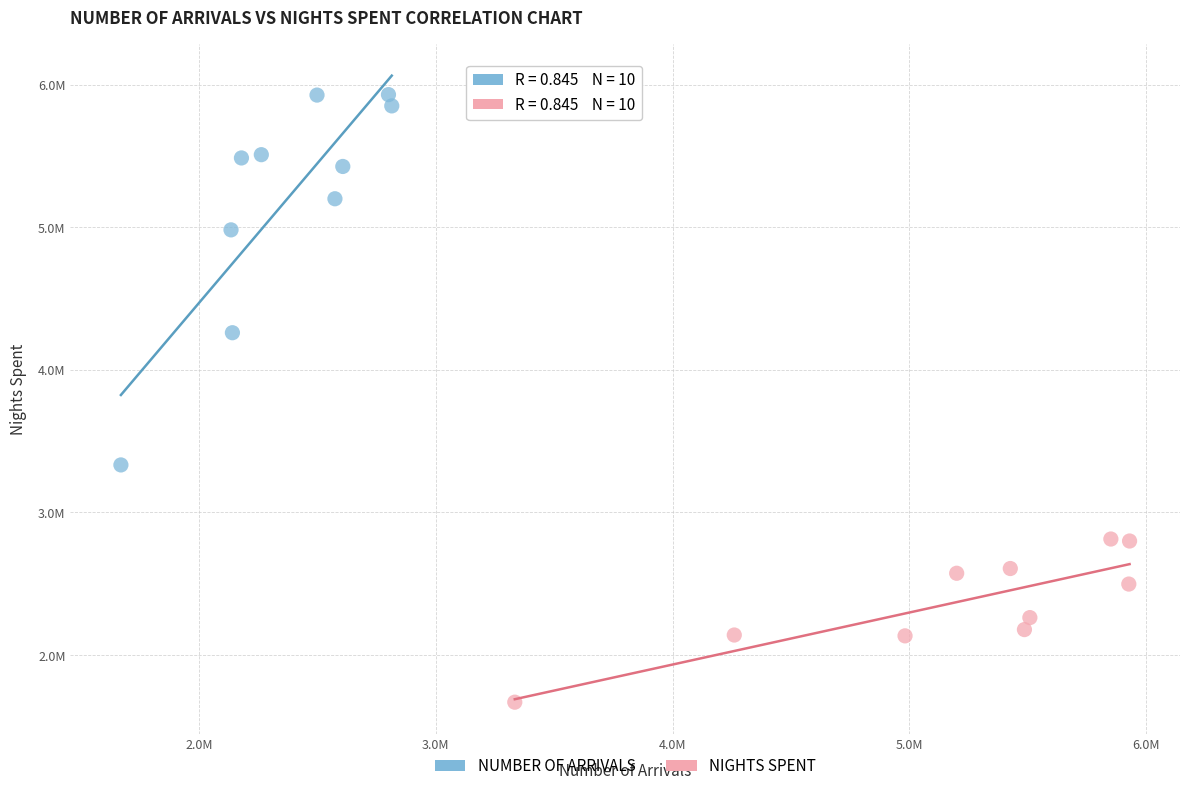

Which series has the largest Y range (max minus min)?

NUMBER OF ARRIVALS